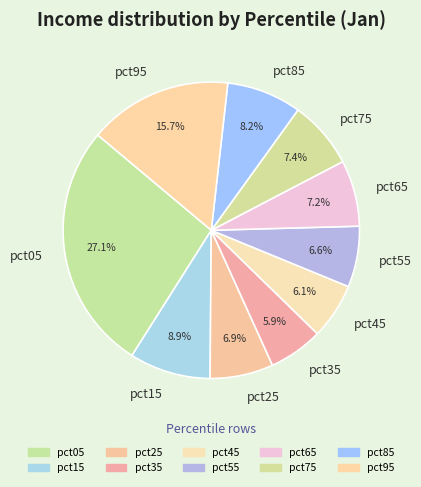

To the nearest percent, what is the combined percentage of pct65 and pct35?

13%